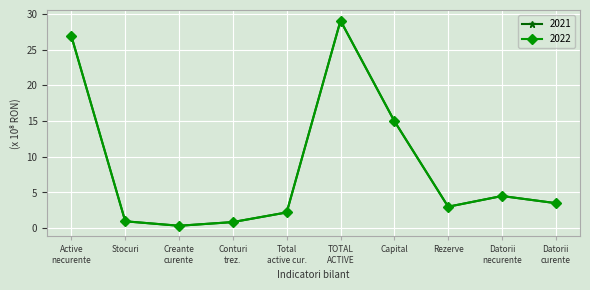

What is the total value across all series at Rezerve?

6.0